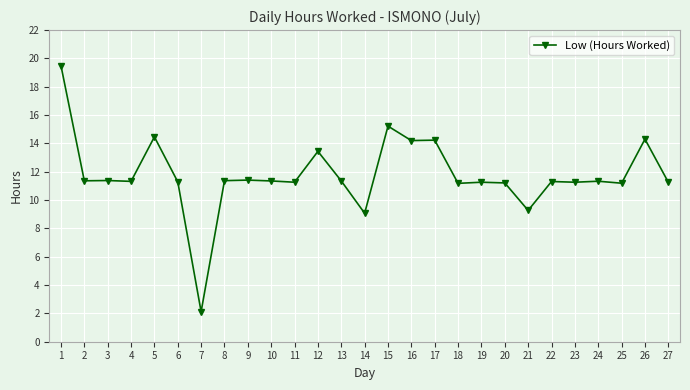

Does the chart display data point markers on the line(s)?

Yes